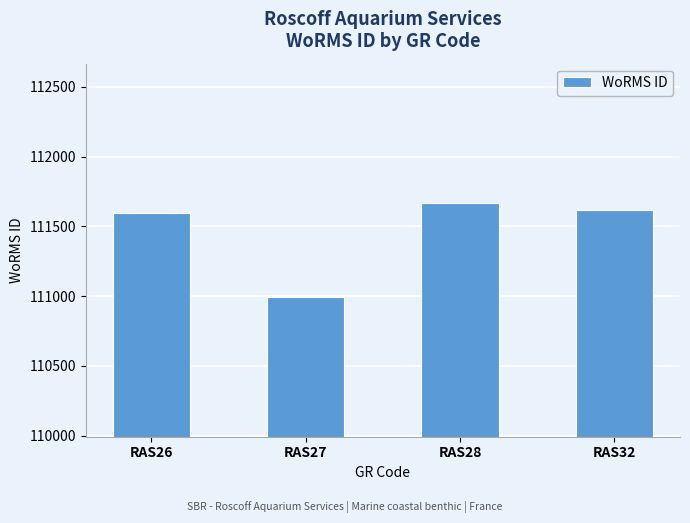

Count the number of data series in this chart.

1